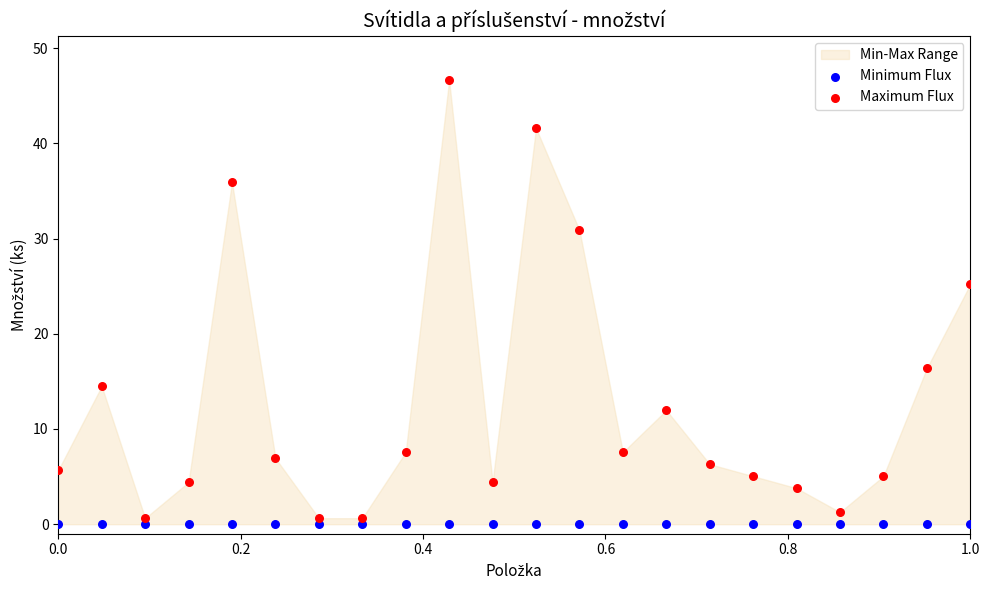

In the Maximum Flux series, what Y value is closest to 23?

25.2